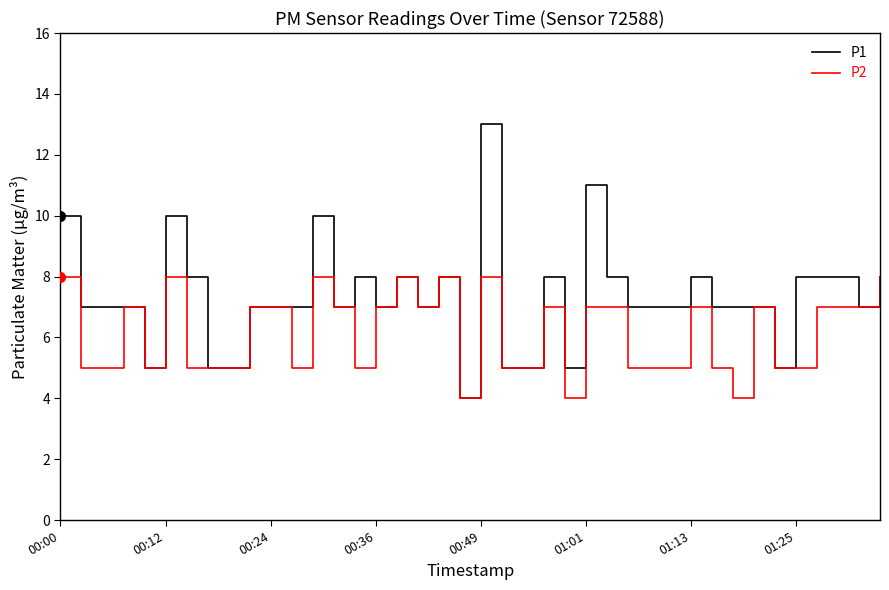

True or false: P2 has more than 1 interior local peaks.

True